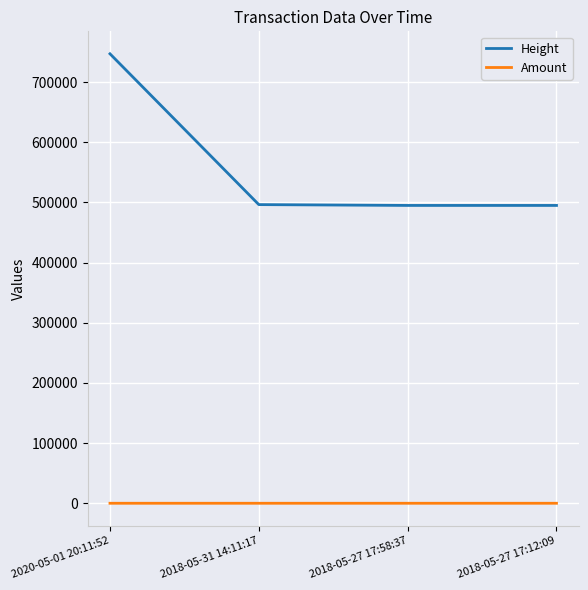

What is the average value of the Height series?

558293